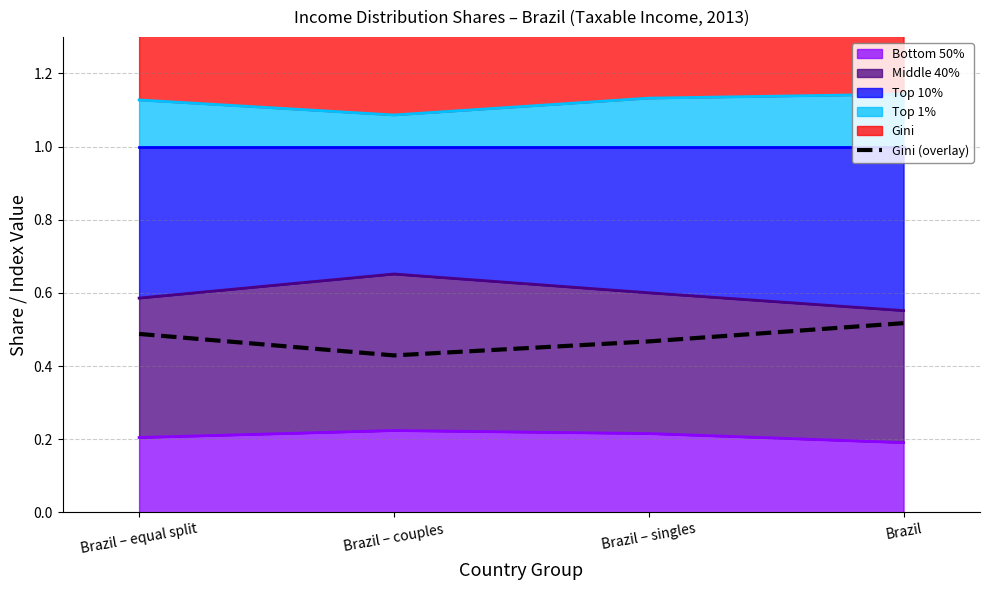

What is the greatest value displayed?

0.5